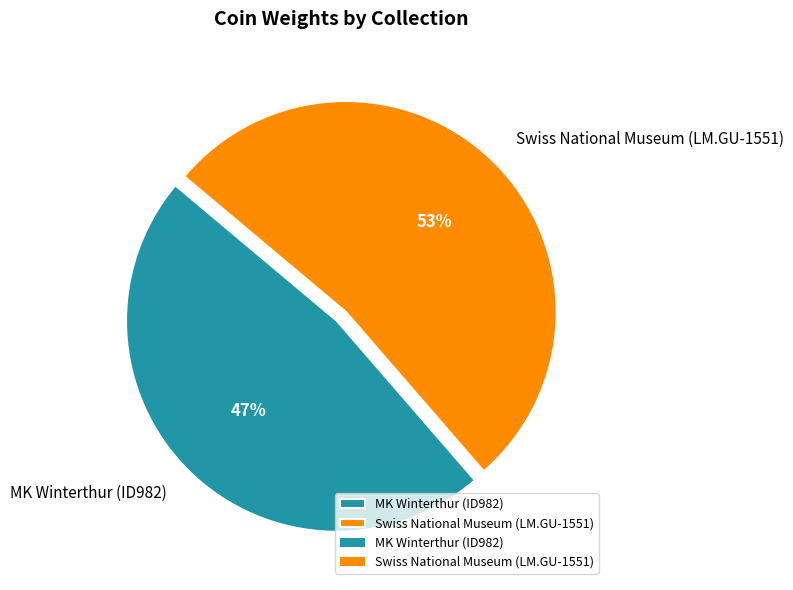

How many segments does this pie chart have?

2